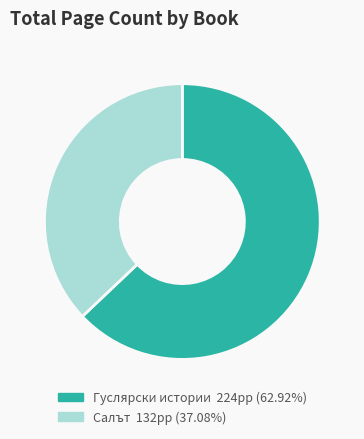

Does Гуслярски истории 224pp (62.92%) represent more than half of the total?

Yes